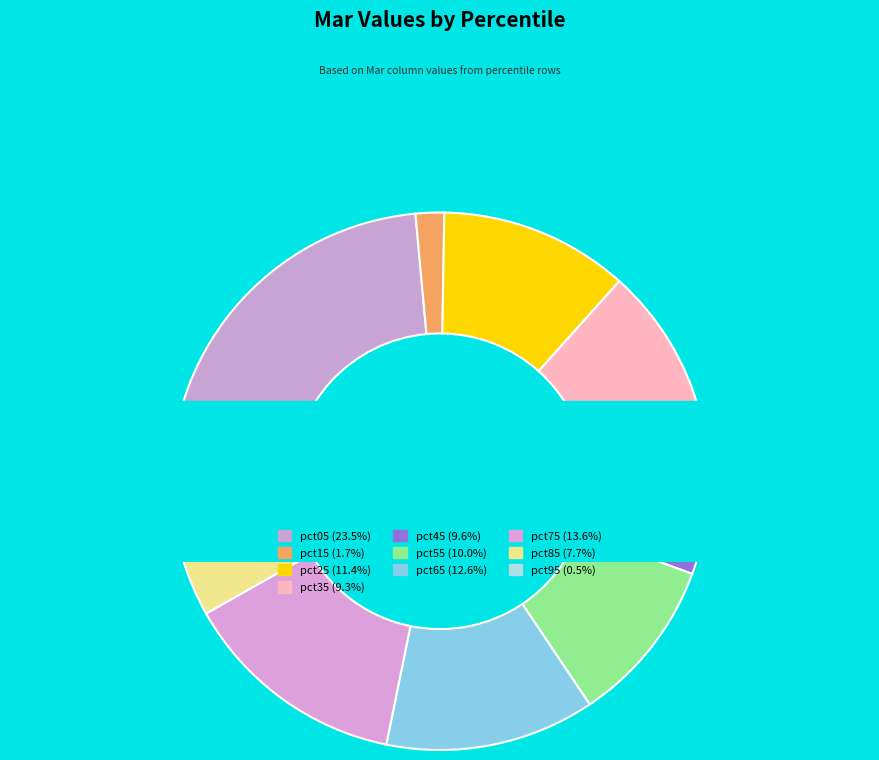

To the nearest percent, what is the combined percentage of pct45 and pct35?

19%